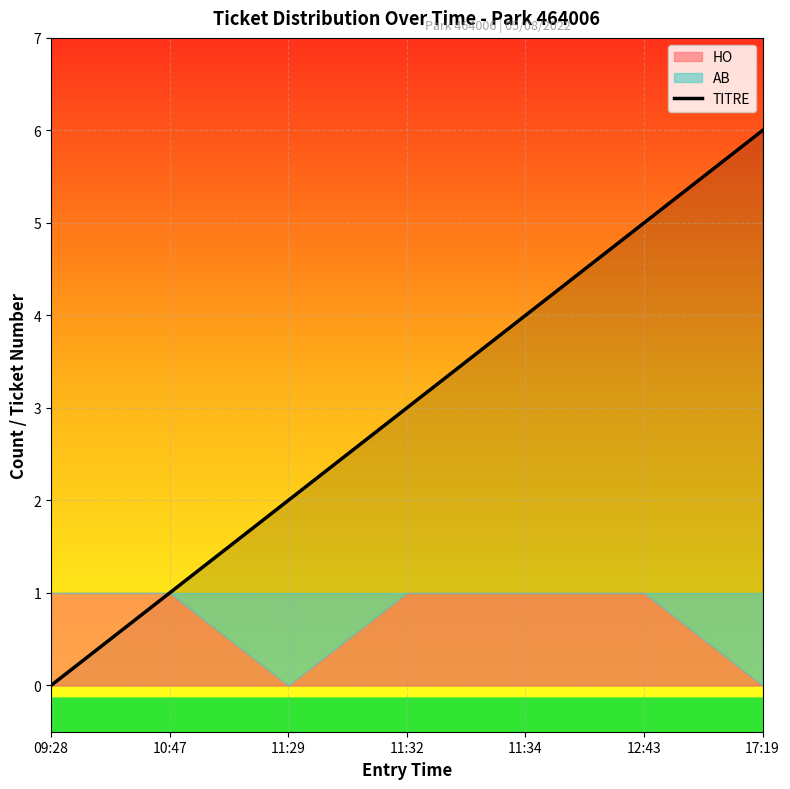

The value at 10:47 is 1. True or false?

False